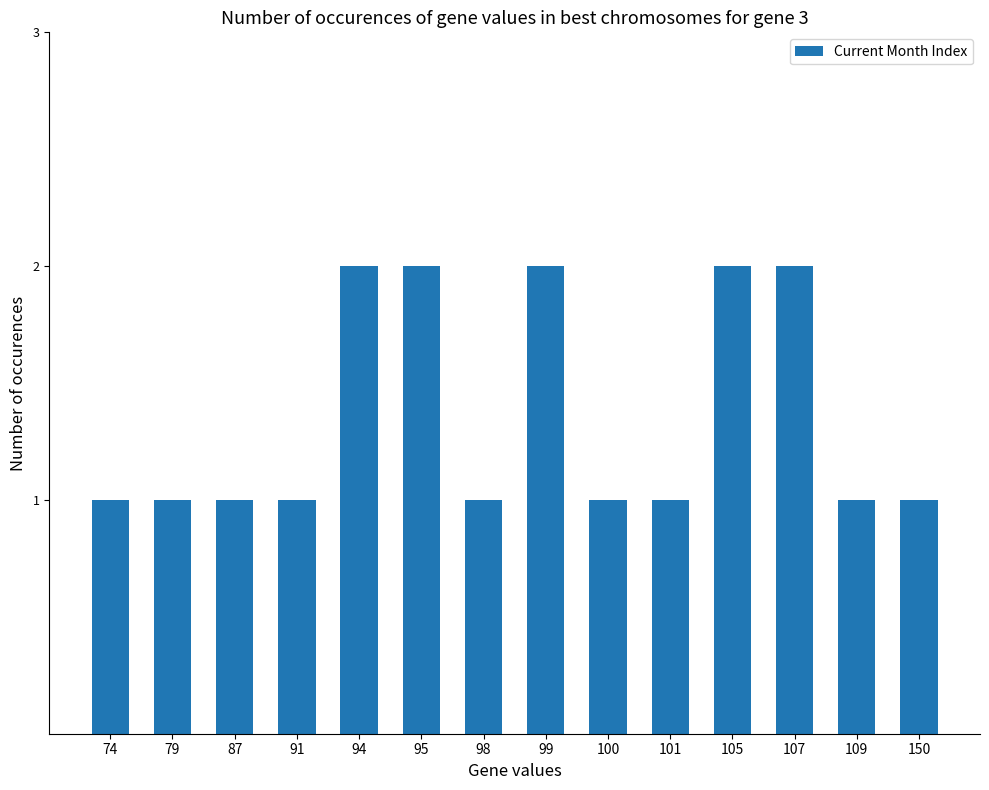

Which has a higher value, 94 or 109?

94